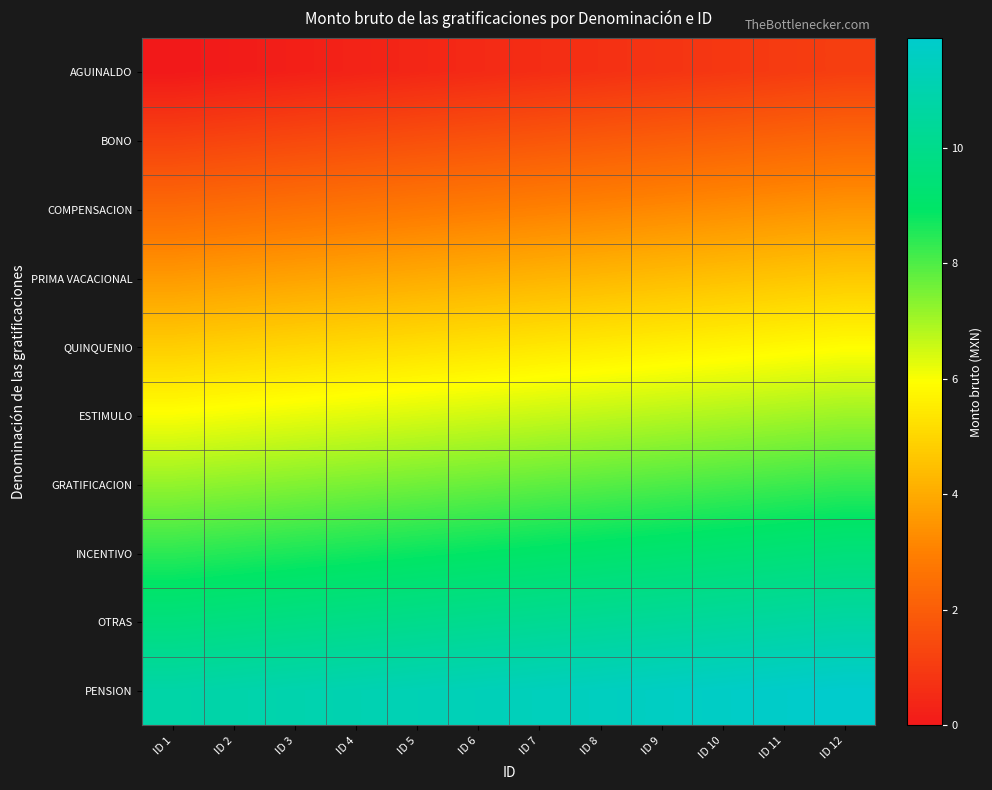

Reading left to right, list all the values displayed in this chart.

AGUINALDO: ID 1=0.0	ID 2=0.1	ID 3=0.2	ID 4=0.3	ID 5=0.4	ID 6=0.5	ID 7=0.6	ID 8=0.7	ID 9=0.8	ID 10=0.9	ID 11=1.0	ID 12=1.1
BONO: ID 1=1.2	ID 2=1.3	ID 3=1.4	ID 4=1.5	ID 5=1.6	ID 6=1.7	ID 7=1.8	ID 8=1.9	ID 9=2.0	ID 10=2.1	ID 11=2.2	ID 12=2.3
COMPENSACION: ID 1=2.4	ID 2=2.5	ID 3=2.6	ID 4=2.7	ID 5=2.8	ID 6=2.9	ID 7=3.0	ID 8=3.1	ID 9=3.2	ID 10=3.3	ID 11=3.4	ID 12=3.5
PRIMA VACACIONAL: ID 1=3.6	ID 2=3.7	ID 3=3.8	ID 4=3.9	ID 5=4.0	ID 6=4.1	ID 7=4.2	ID 8=4.3	ID 9=4.4	ID 10=4.5	ID 11=4.6	ID 12=4.7
QUINQUENIO: ID 1=4.8	ID 2=4.9	ID 3=5.0	ID 4=5.1	ID 5=5.2	ID 6=5.3	ID 7=5.4	ID 8=5.5	ID 9=5.6	ID 10=5.7	ID 11=5.8	ID 12=5.9
ESTIMULO: ID 1=6.0	ID 2=6.1	ID 3=6.2	ID 4=6.3	ID 5=6.4	ID 6=6.5	ID 7=6.6	ID 8=6.7	ID 9=6.8	ID 10=6.9	ID 11=7.0	ID 12=7.1
GRATIFICACION: ID 1=7.2	ID 2=7.3	ID 3=7.4	ID 4=7.5	ID 5=7.6	ID 6=7.7	ID 7=7.8	ID 8=7.9	ID 9=8.0	ID 10=8.1	ID 11=8.2	ID 12=8.3
INCENTIVO: ID 1=8.4	ID 2=8.5	ID 3=8.6	ID 4=8.7	ID 5=8.8	ID 6=8.9	ID 7=9.0	ID 8=9.1	ID 9=9.2	ID 10=9.3	ID 11=9.4	ID 12=9.5
OTRAS: ID 1=9.6	ID 2=9.7	ID 3=9.8	ID 4=9.9	ID 5=10.0	ID 6=10.1	ID 7=10.2	ID 8=10.3	ID 9=10.4	ID 10=10.5	ID 11=10.6	ID 12=10.7
PENSION: ID 1=10.8	ID 2=10.9	ID 3=11.0	ID 4=11.1	ID 5=11.2	ID 6=11.3	ID 7=11.4	ID 8=11.5	ID 9=11.6	ID 10=11.7	ID 11=11.8	ID 12=11.9